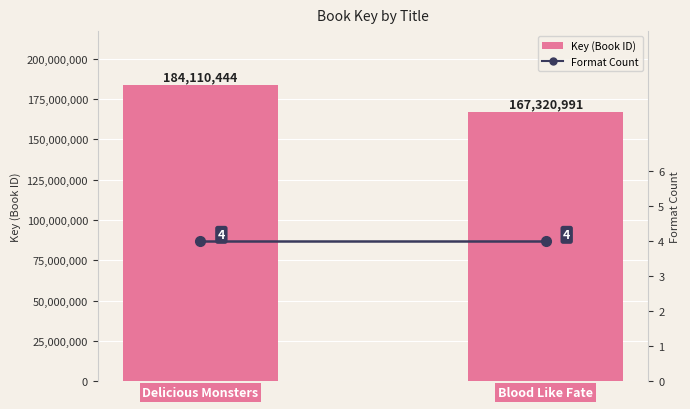

Reading left to right, extract all data points from this chart.

Key (Book ID): Delicious Monsters=184110444	Blood Like Fate=167320991
Format Count: Delicious Monsters=4	Blood Like Fate=4